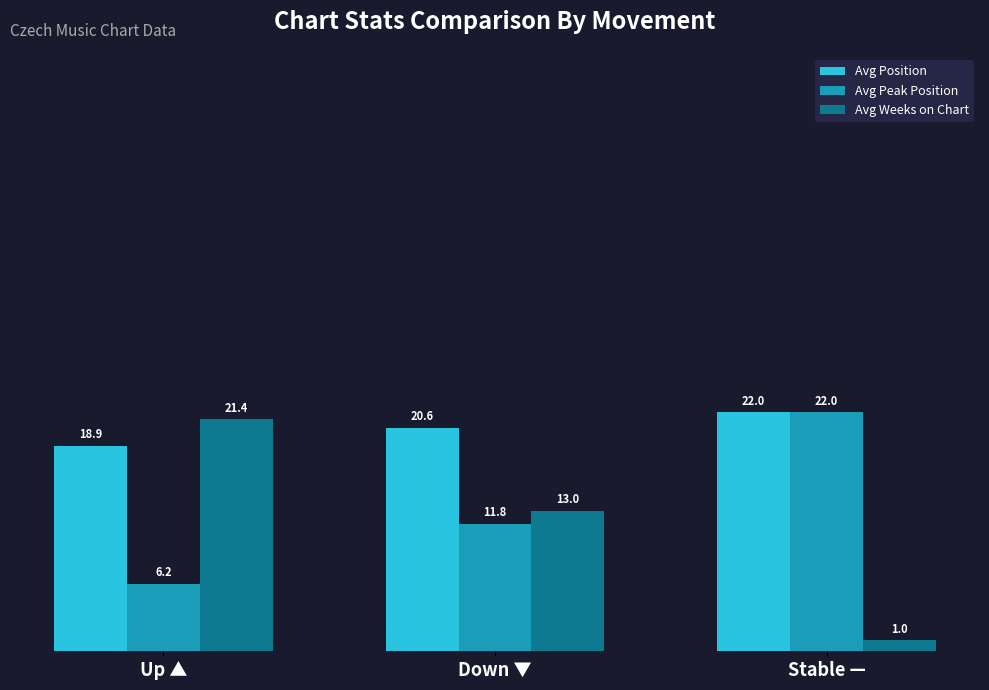

What is the lowest value of the Avg Position series?

18.9